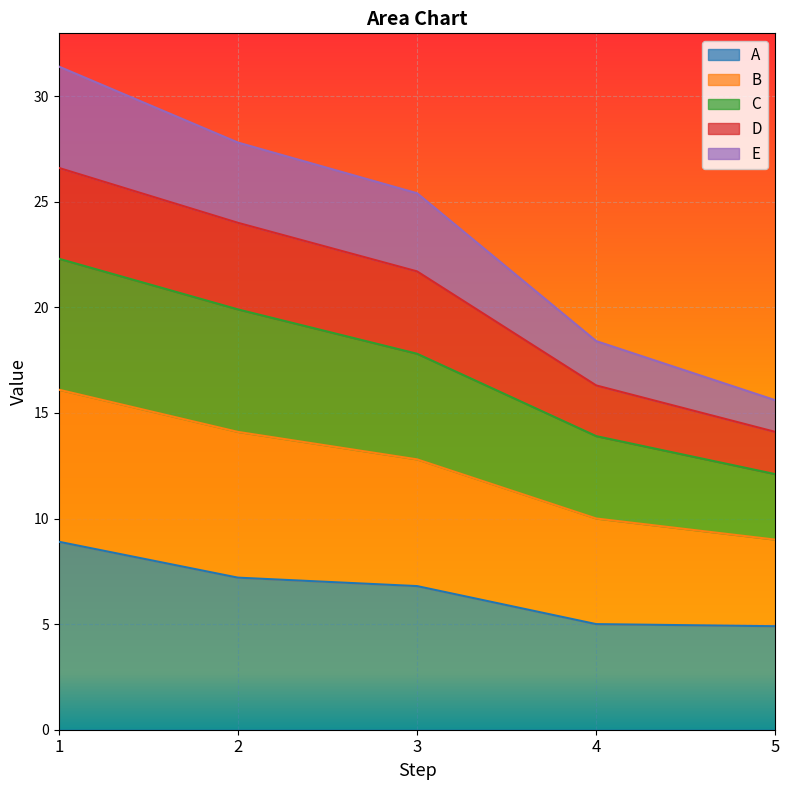

What is the total value across all series at 5?

15.6